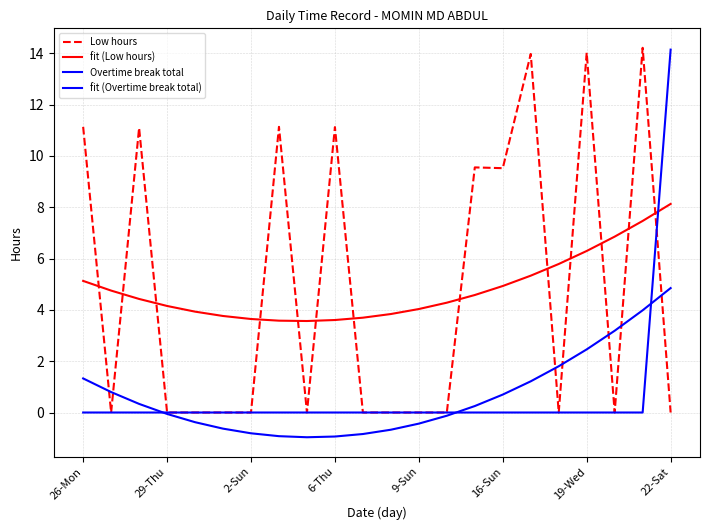

How many lines are shown in the chart?

4